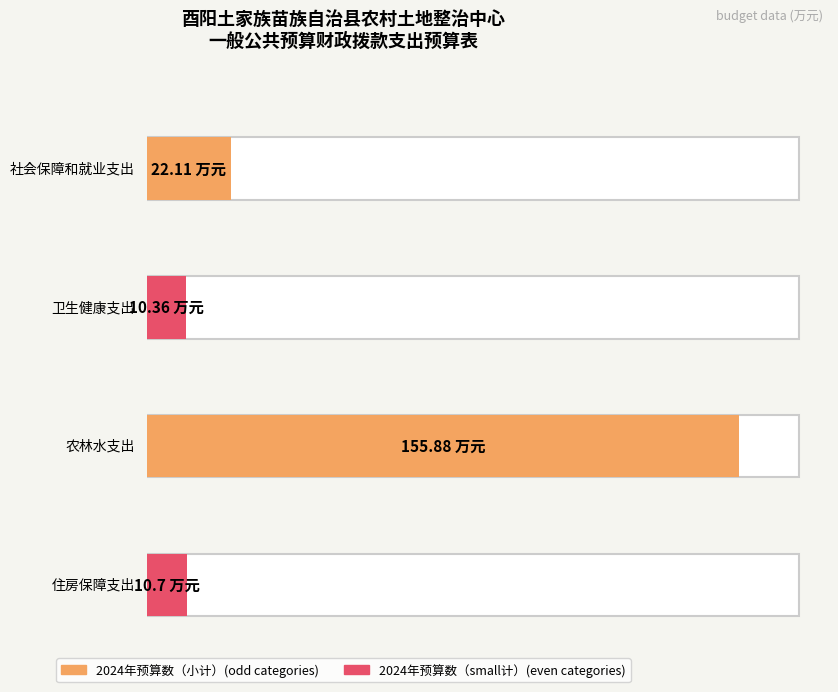

Reading left to right, what are all the values shown in this chart?

社会保障和就业支出=22.1	卫生健康支出=10.4	农林水支出=155.9	住房保障支出=10.7